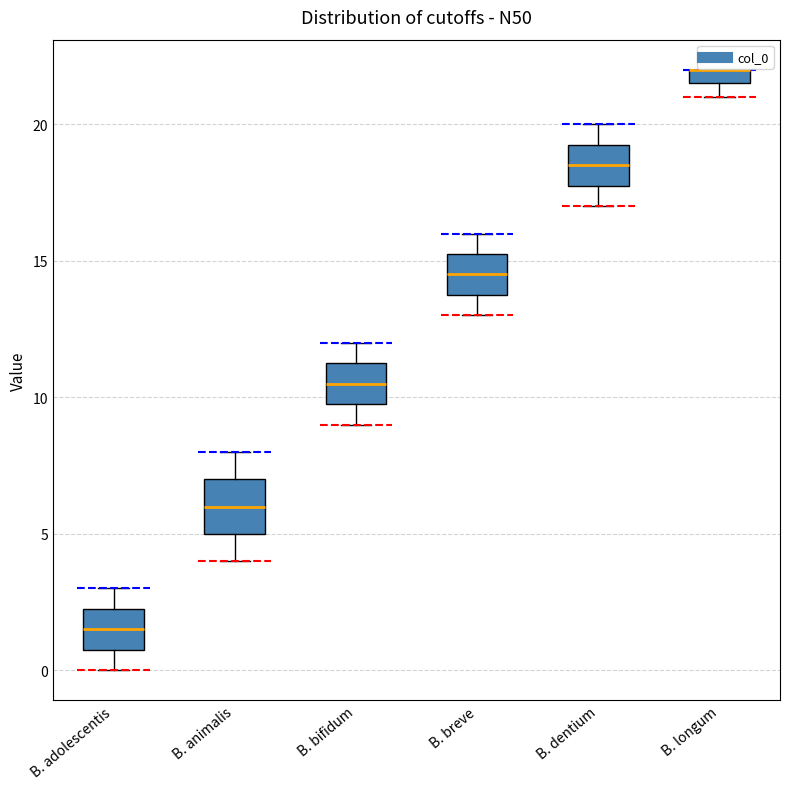

Where does the median line of the box for B. breve sit on the y-axis? The values are not printed on the chart, so give them approximately, as read against the axis.

14.5